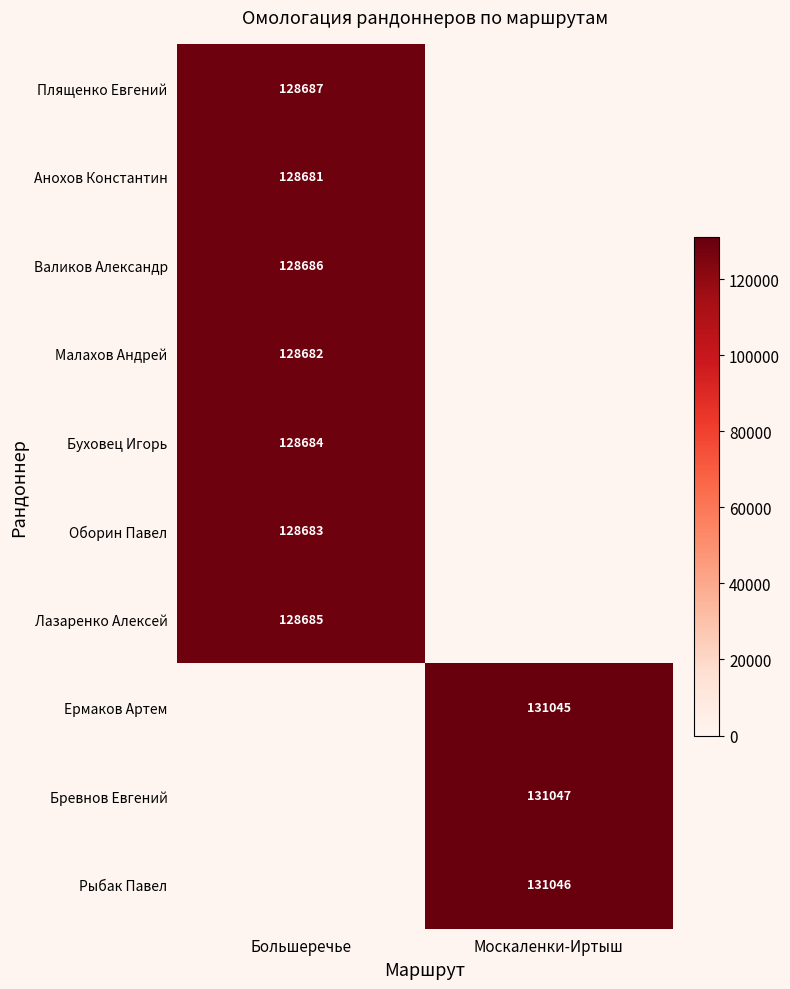

How many data points does each series have?

2